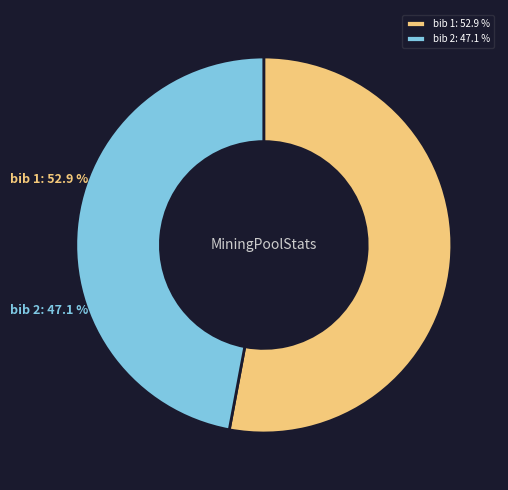

Which category accounts for the majority?

1